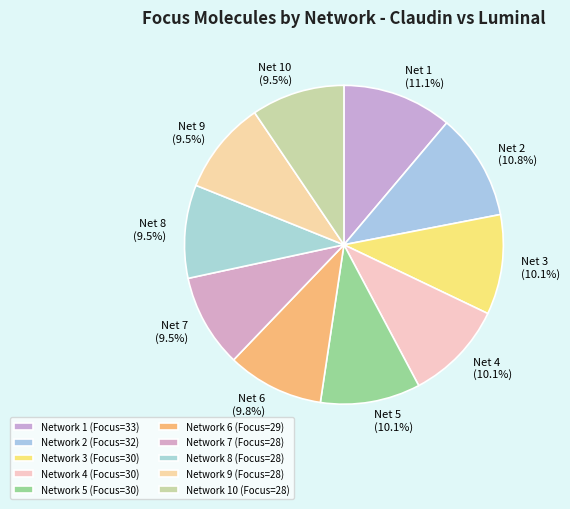

How many slices are in this pie chart?

10